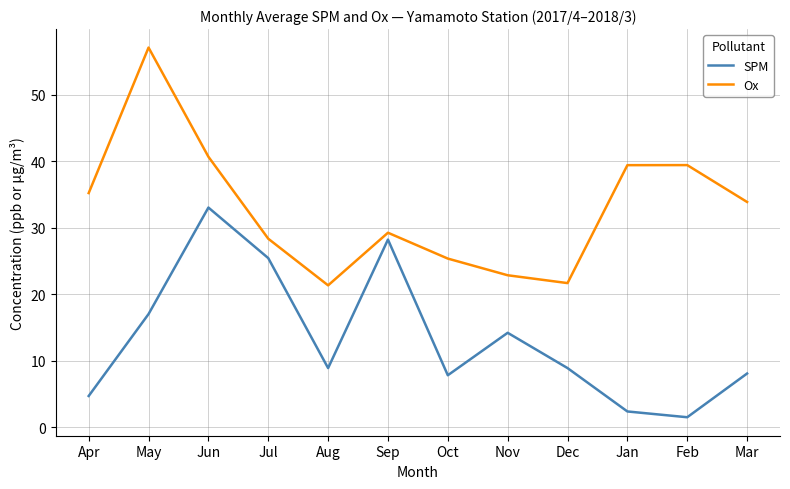

Does the chart display data point markers on the line(s)?

No